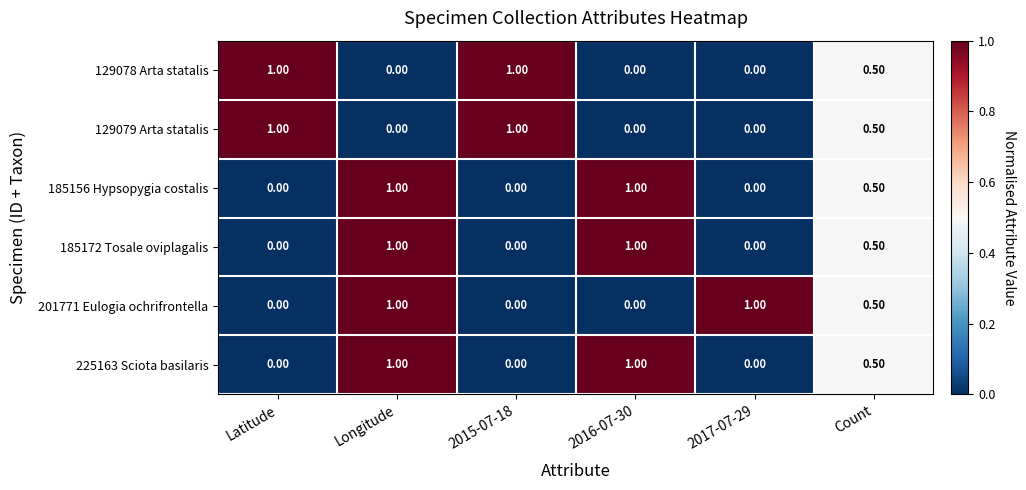

Which series changed the most between Longitude and 2016-07-30?

201771 Eulogia ochrifrontella